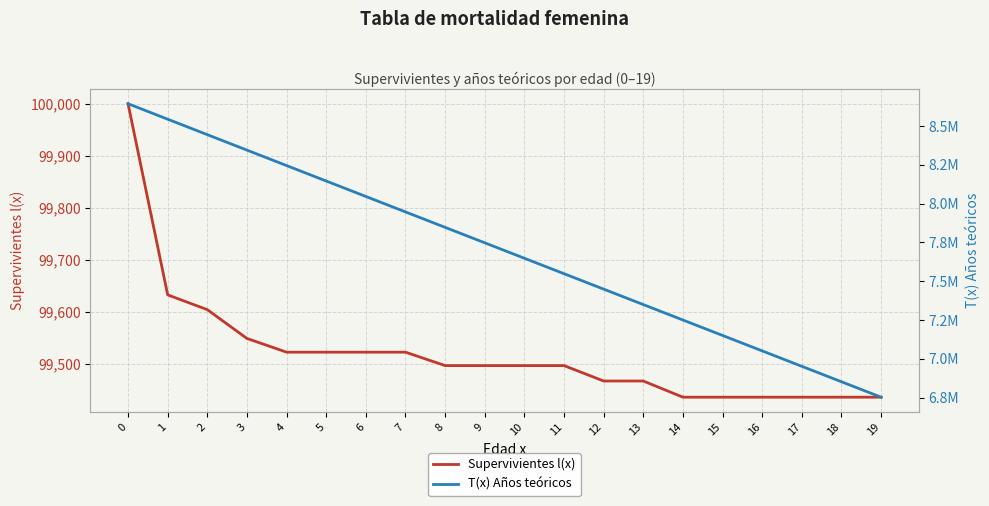

Between 14 and 6, which is larger?

6